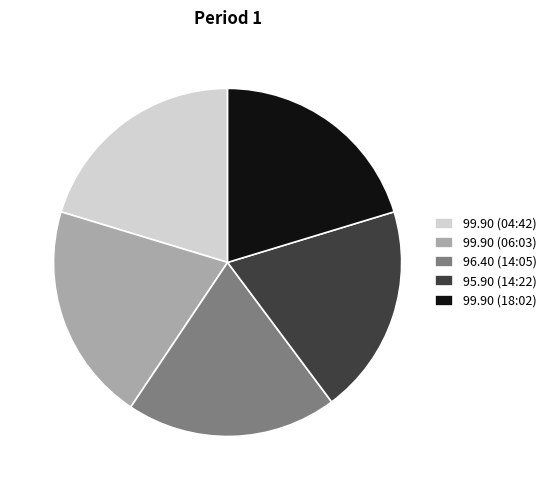

True or false: 95.90 (14:22) accounts for 10% of the total.

False